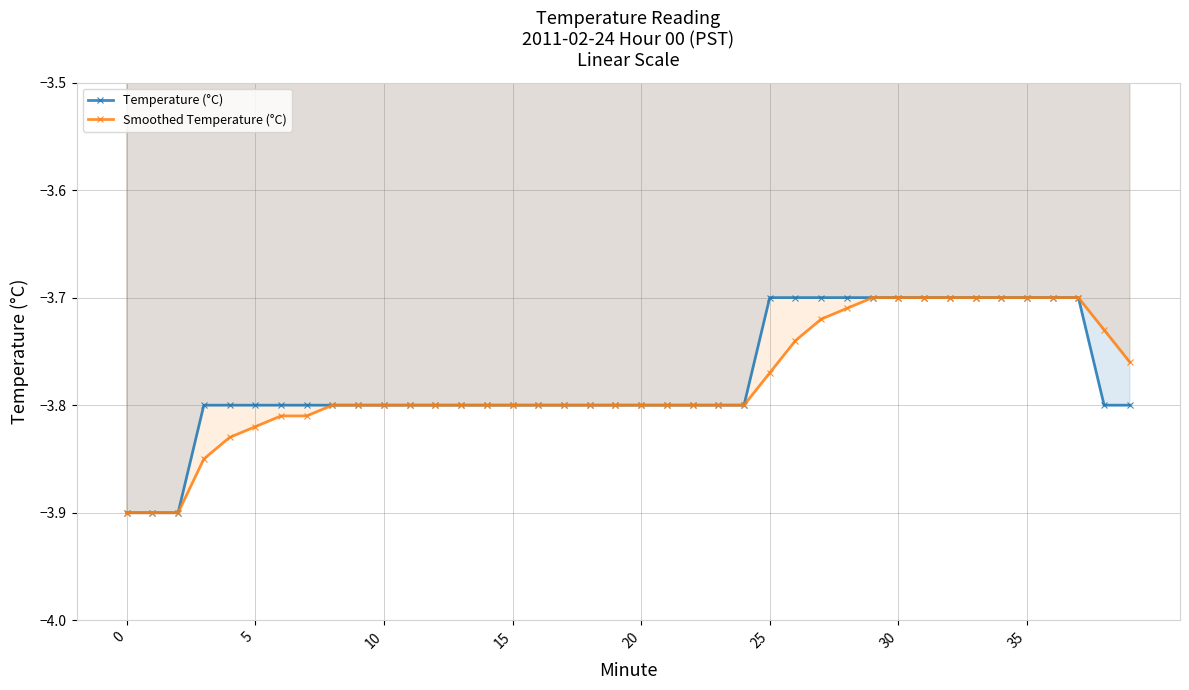

True or false: Smoothed Temperature (°C) and Temperature (°C) intersect in this chart.

False